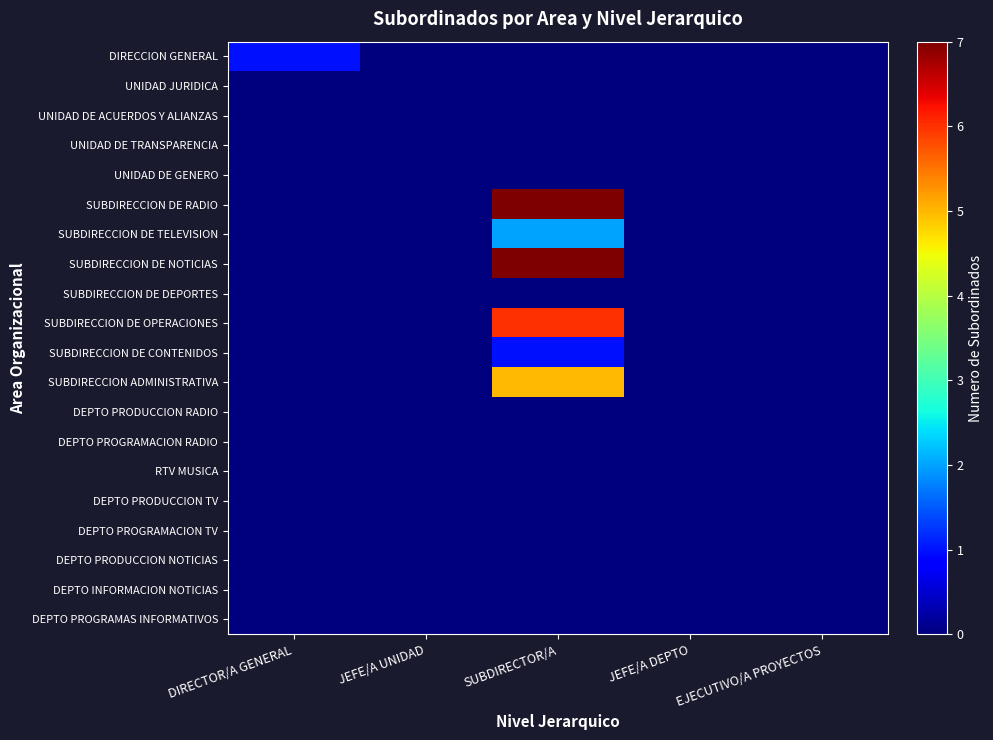

Which has a higher value, DIRECTOR/A GENERAL or JEFE/A UNIDAD?

DIRECTOR/A GENERAL